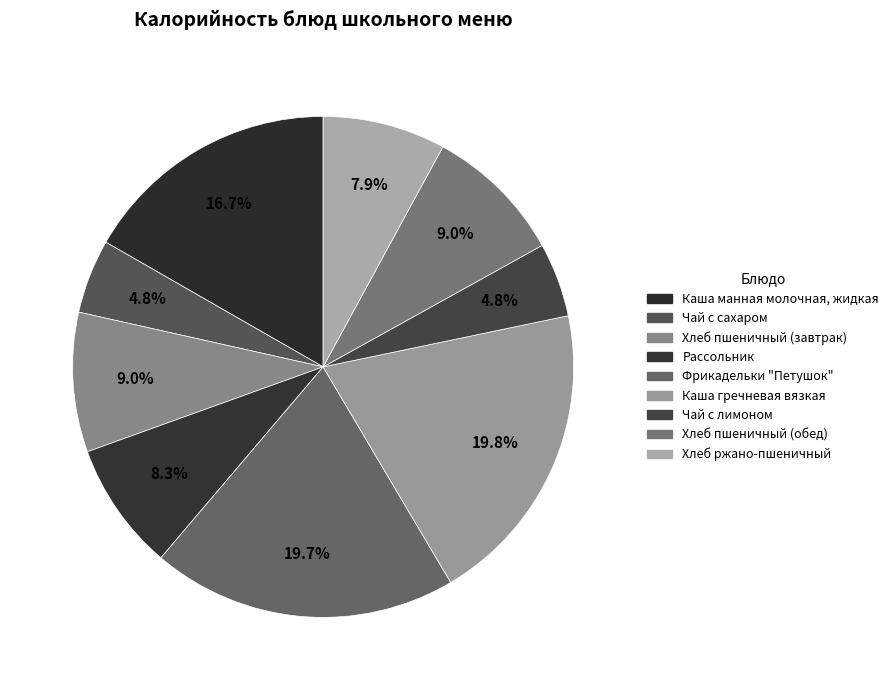

Between Чай с сахаром and Рассольник, which is larger?

Рассольник